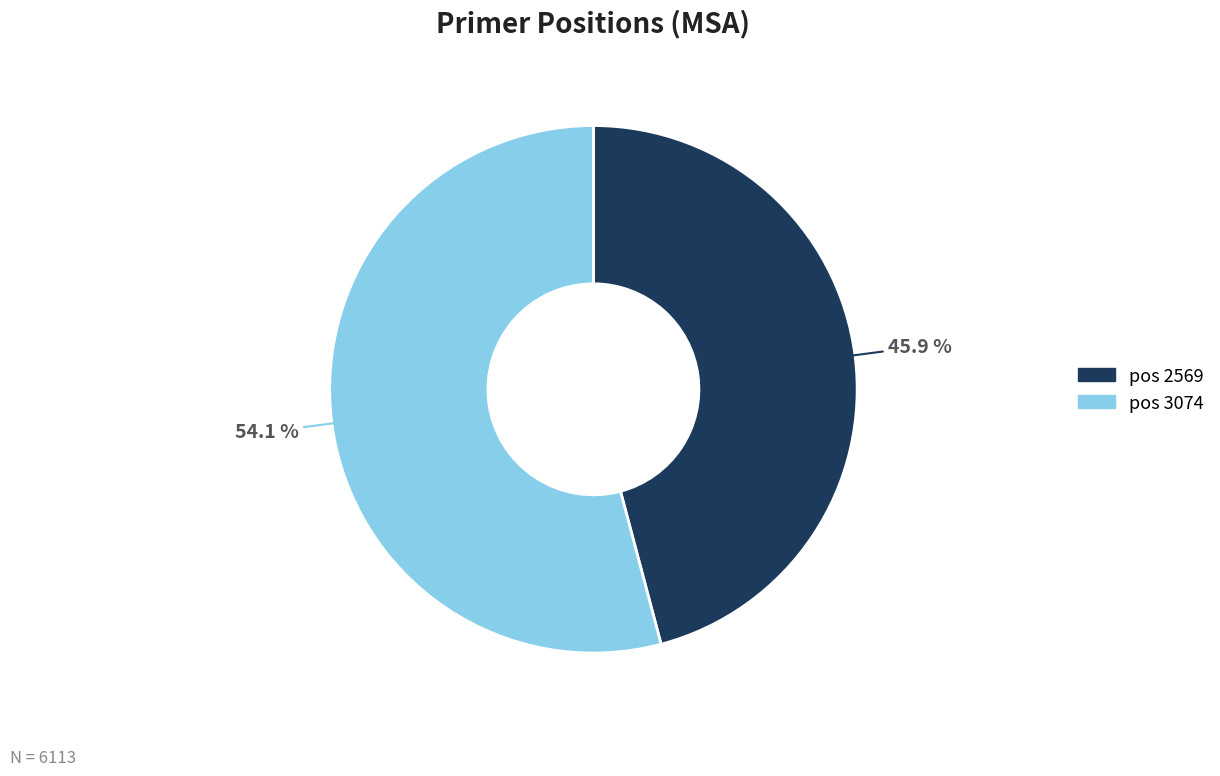

Is there a majority slice in this chart?

Yes